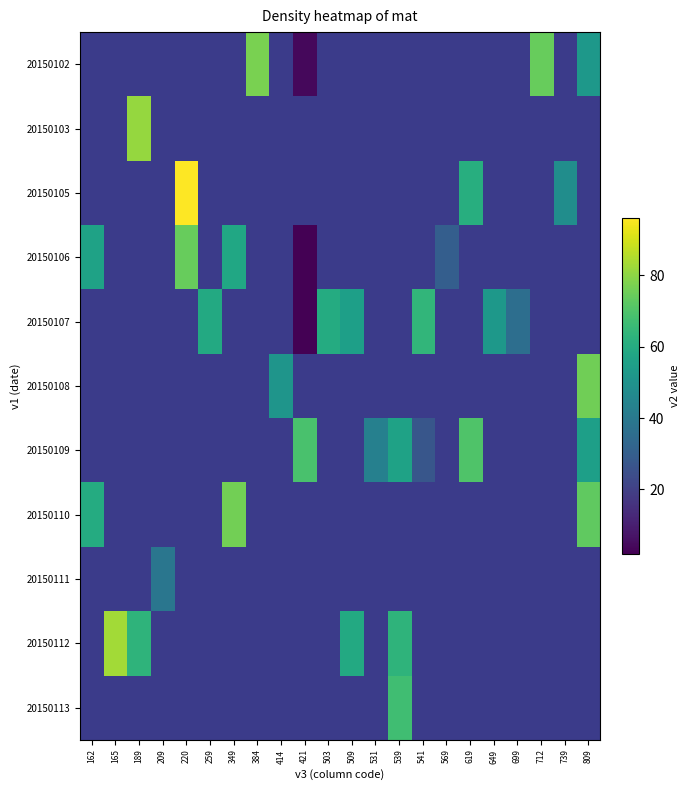

What is the difference between the highest and lowest values at 421?

67.0